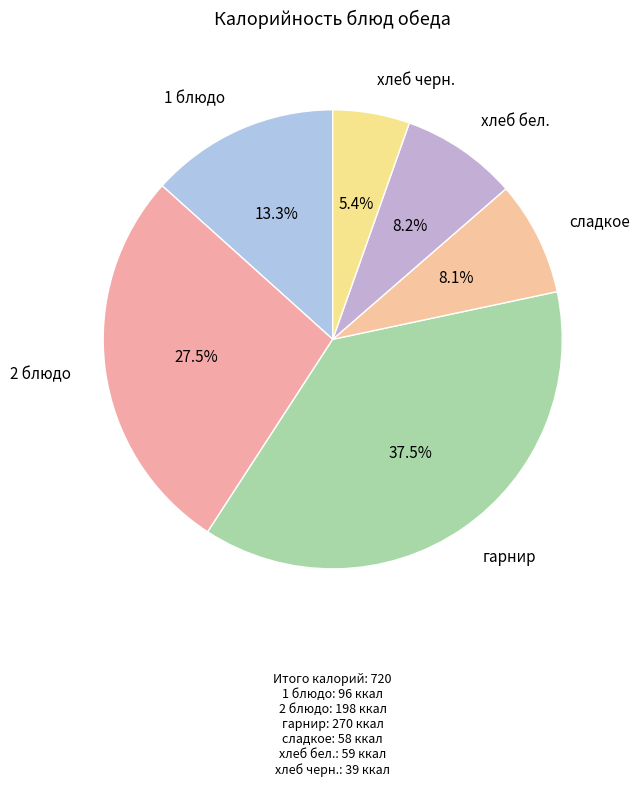

Count the number of slices in the pie.

6